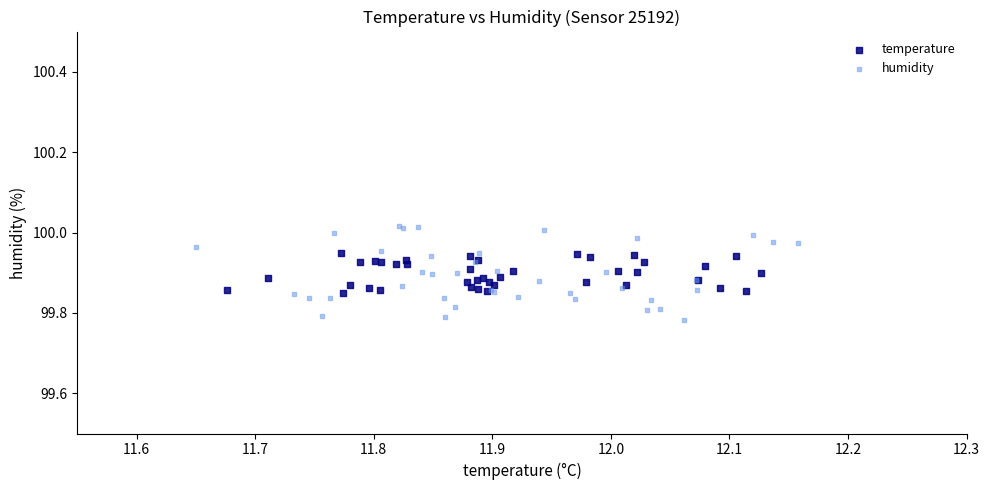

Which series reaches the maximum Y coordinate?

humidity